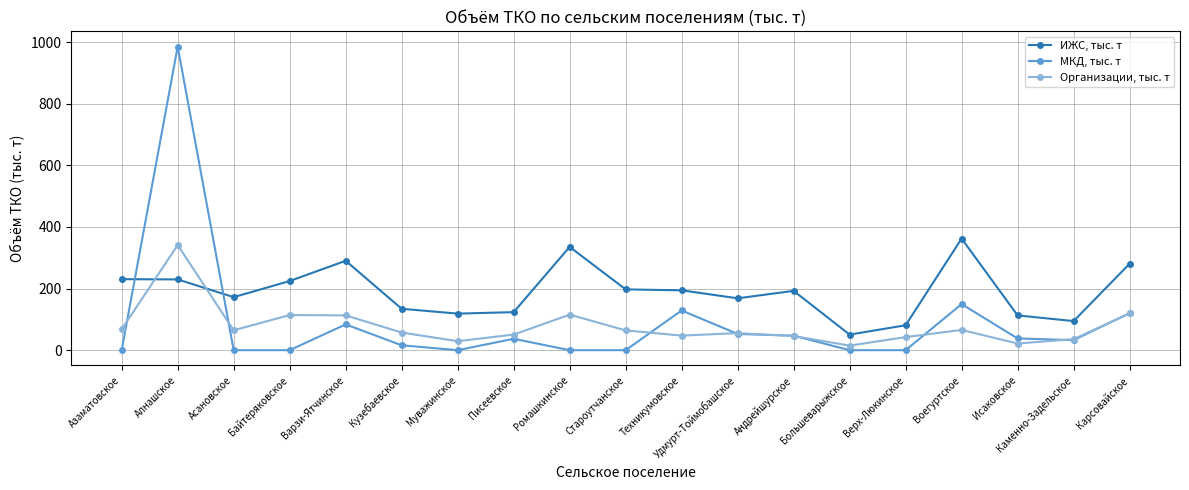

At which label is МКД, тыс. т closest to 492?

Воегуртское